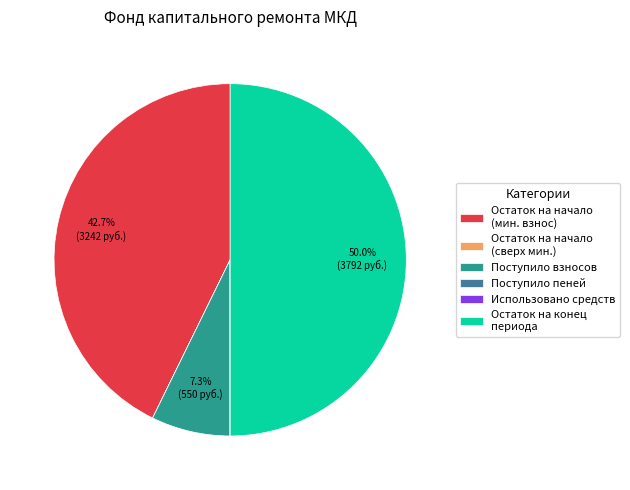

Which has a higher value, Поступило взносов or Остаток на конец периода?

Остаток на конец периода